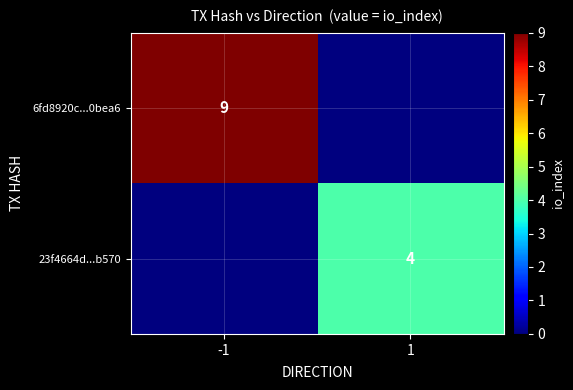

Is it true that 23f4664d...b570 equals 1 at 1?

False